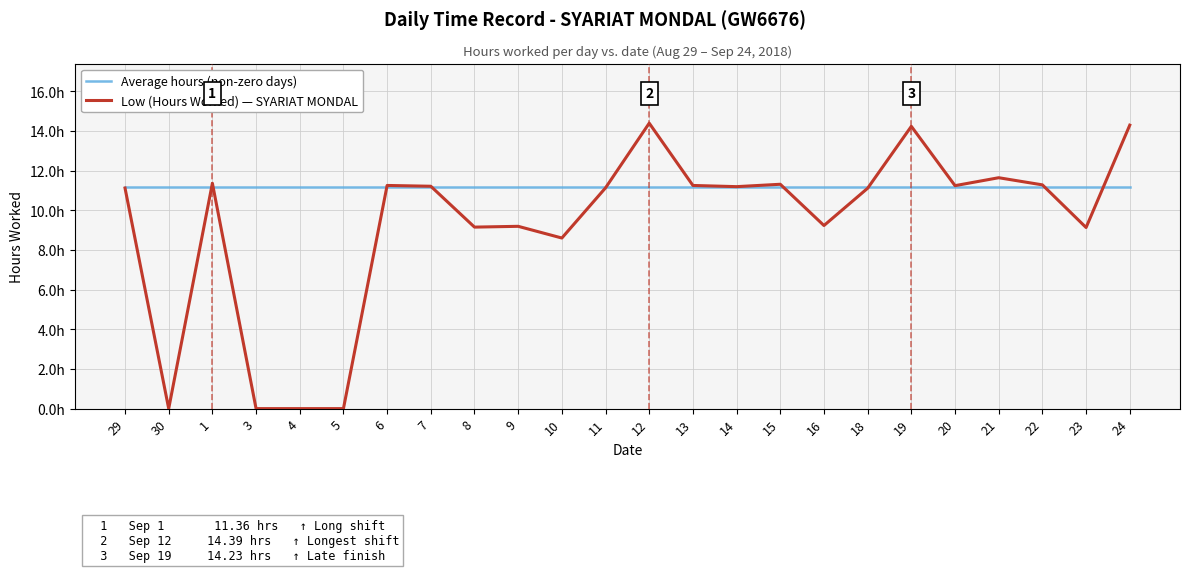

What are all the series names shown in the legend?

Average hours (non-zero days), Low (Hours Worked) — SYARIAT MONDAL